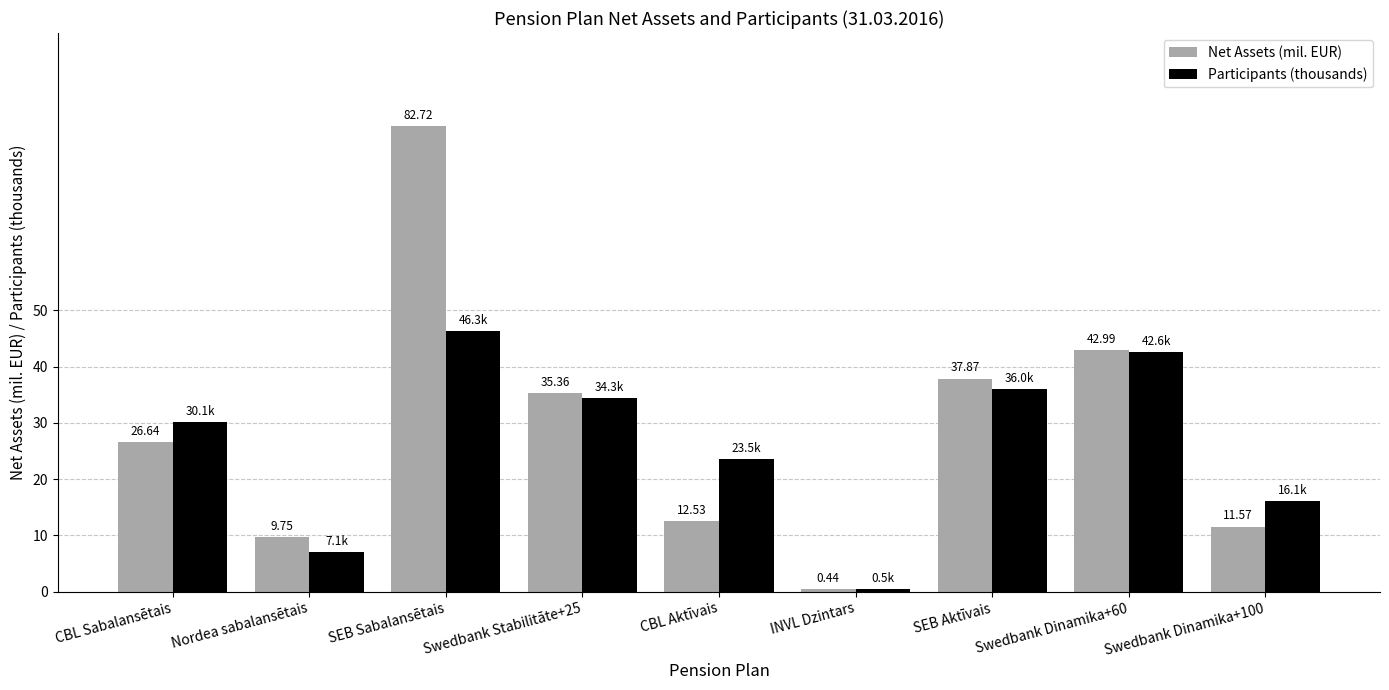

What is the difference between the Net Assets (mil. EUR) values at Nordea sabalansētais and Swedbank Dinamika+100?

1.8